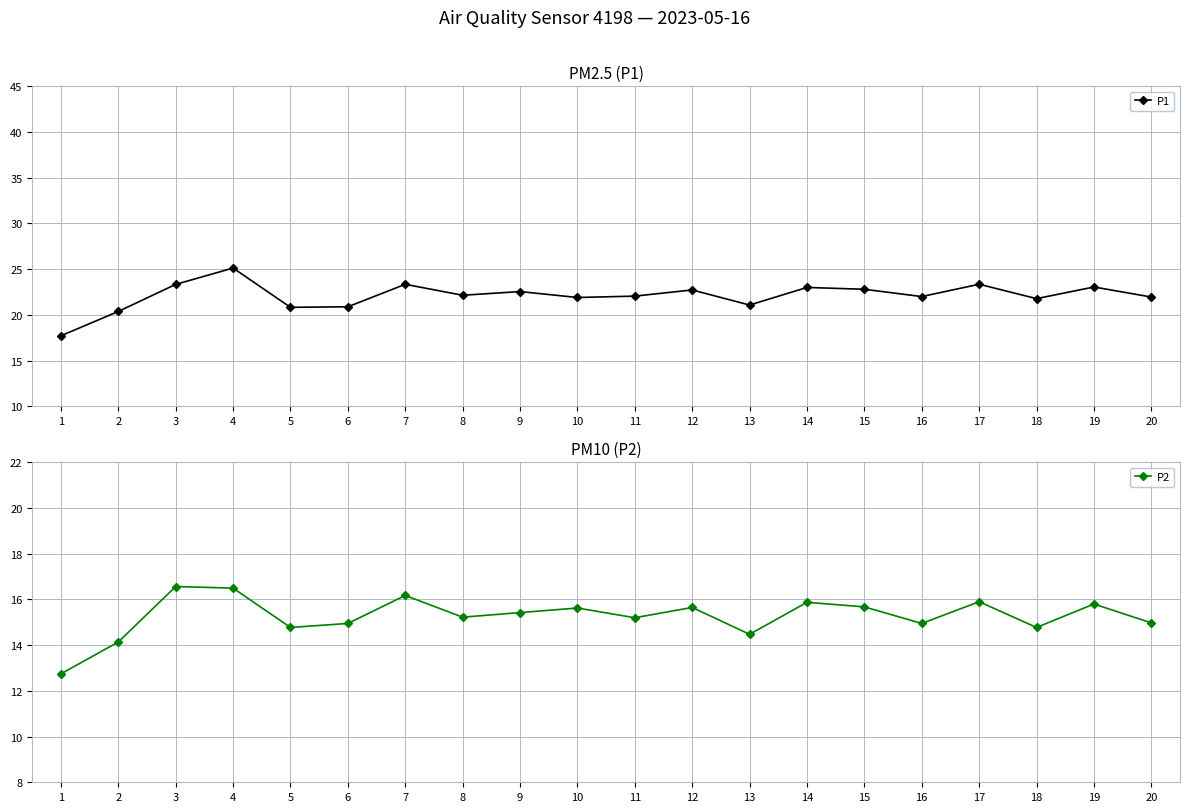

How many data points in P1 are above 22?

11